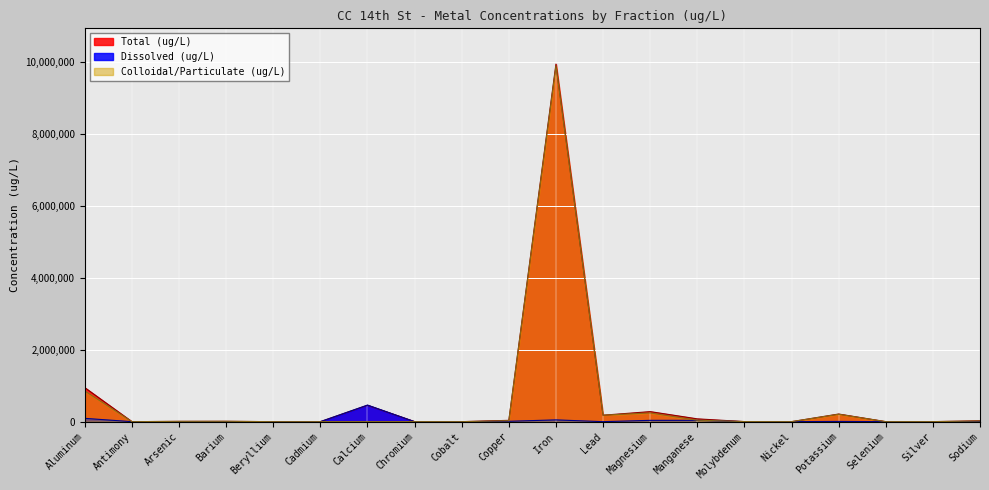

Rank the series by their maximum value, from highest to lowest.

Total (ug/L), Colloidal/Particulate (ug/L), Dissolved (ug/L)